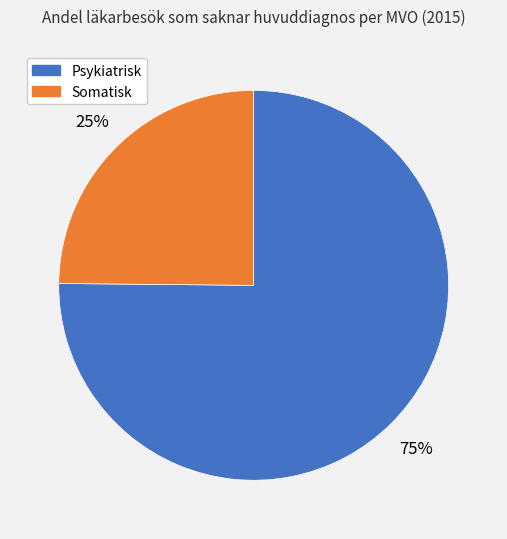

To the nearest percent, what is the difference between the largest and smallest slice percentages?

50%